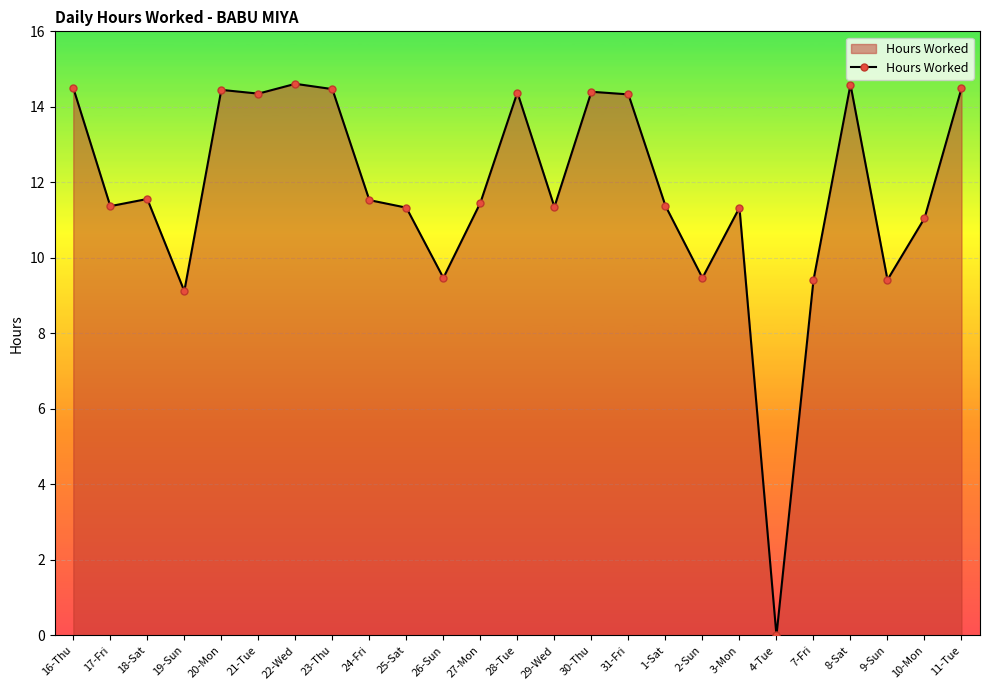

The value at 25-Sat is 2.6. True or false?

False